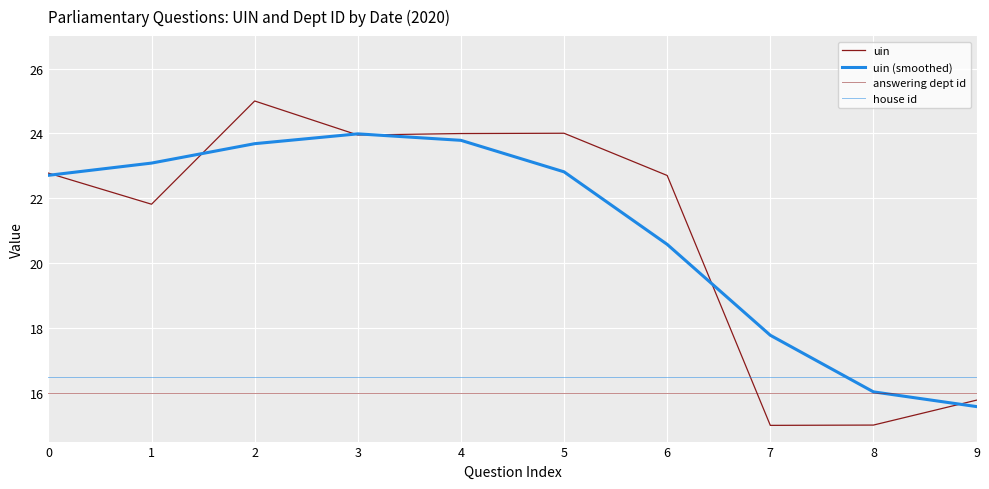

Is the value of house id at 7 greater than the value of uin (smoothed) at 6?

No